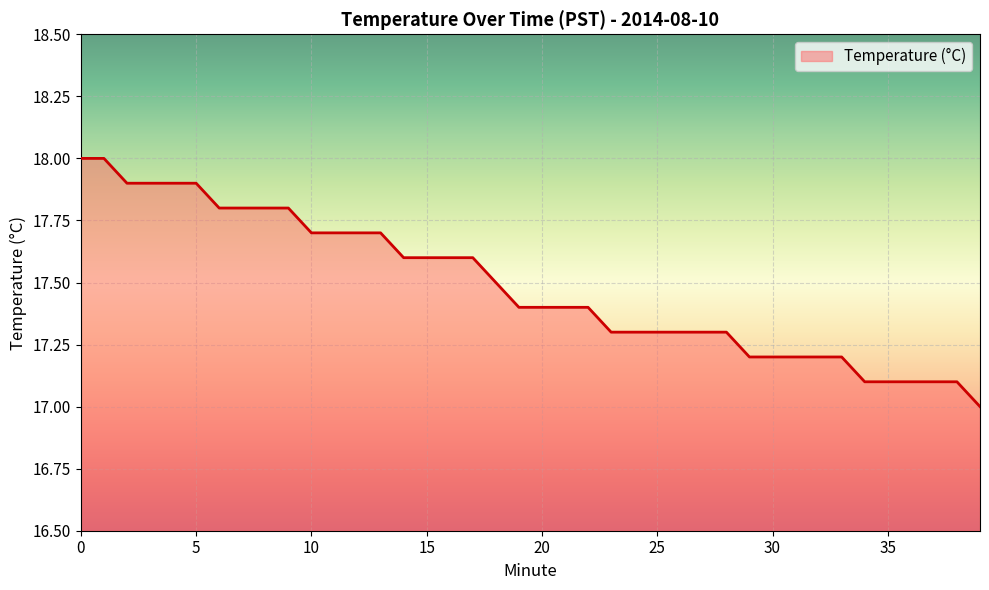

What is the smallest value displayed?

17.0